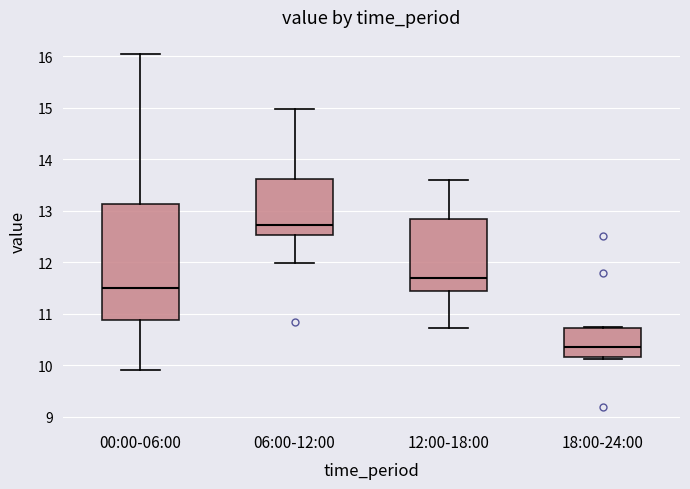

Which box has the lowest median line?

18:00-24:00